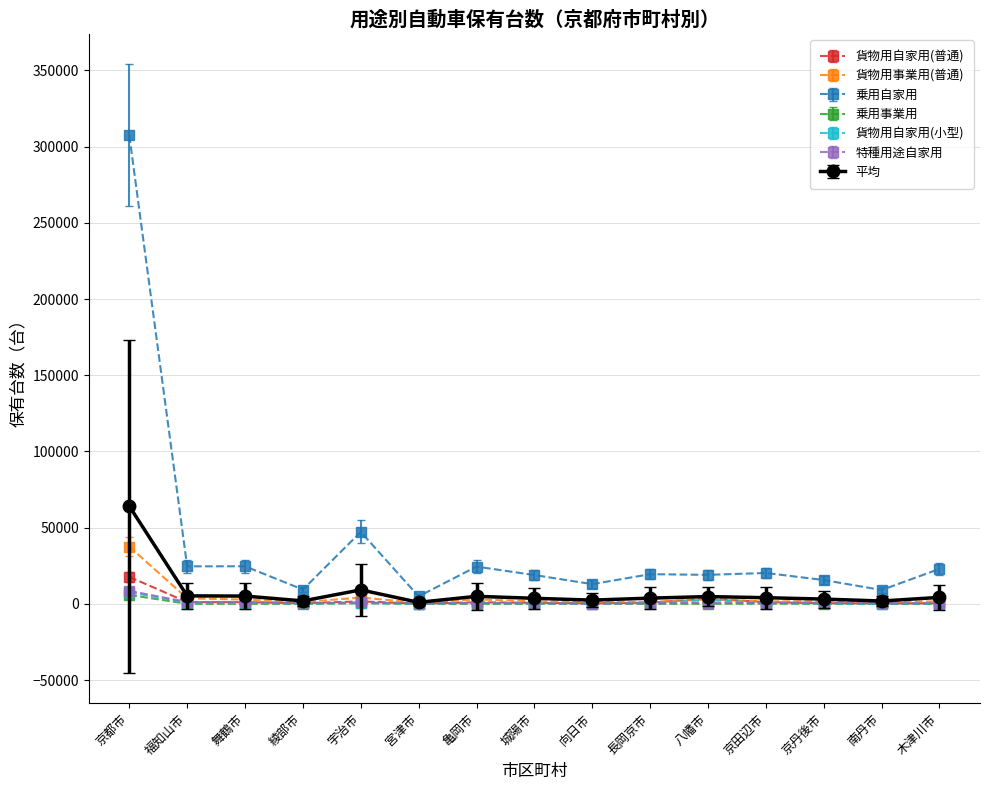

Rank the series by their maximum value, from highest to lowest.

乗用自家用, 貨物用事業用(普通), 貨物用自家用(普通), 貨物用自家用(小型), 特種用途自家用, 乗用事業用